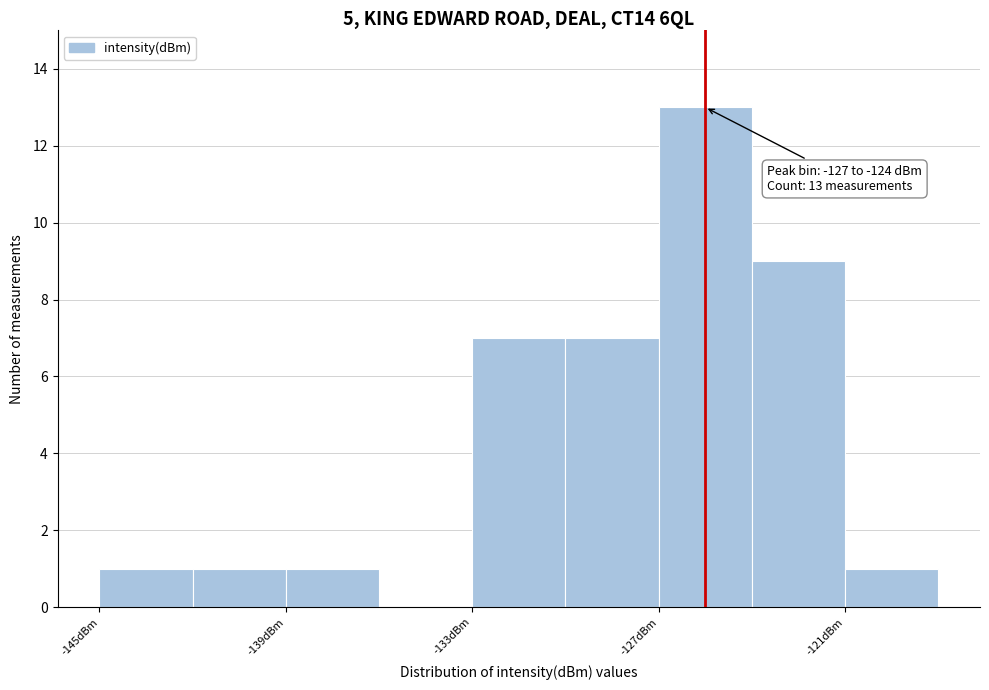

Read against the x-axis, roughly where is the centre of the tallest bar?

-125